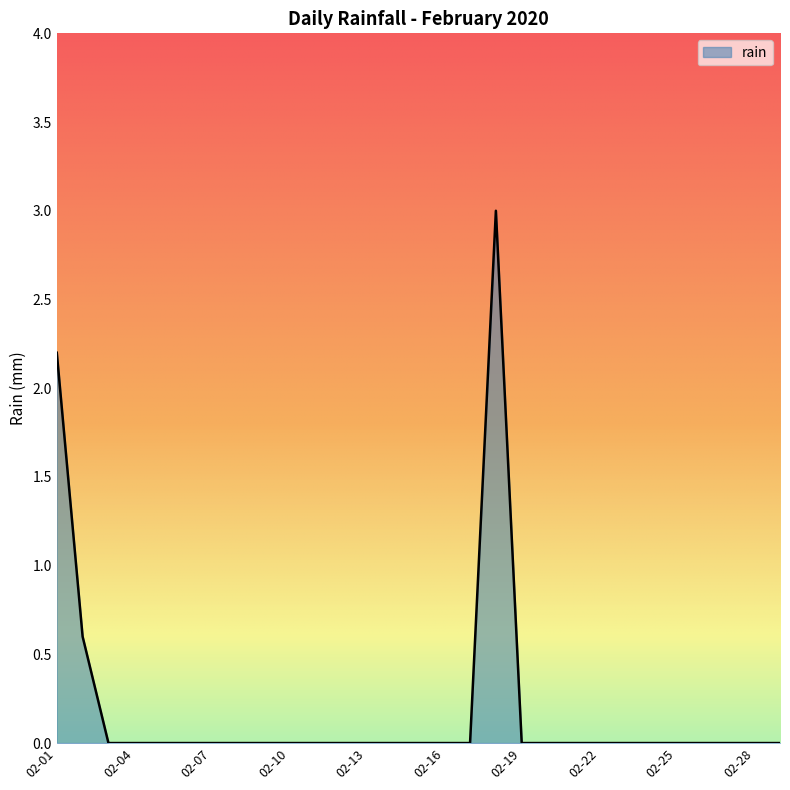

Reading left to right, transcribe all the data shown in this chart.

2020-02-01=2.2	2020-02-02=0.6	2020-02-03=0.0	2020-02-04=0.0	2020-02-05=0.0	2020-02-06=0.0	2020-02-07=0.0	2020-02-08=0.0	2020-02-09=0.0	2020-02-10=0.0	2020-02-11=0.0	2020-02-12=0.0	2020-02-13=0.0	2020-02-14=0.0	2020-02-15=0.0	2020-02-16=0.0	2020-02-17=0.0	2020-02-18=3.0	2020-02-19=0.0	2020-02-20=0.0	2020-02-21=0.0	2020-02-22=0.0	2020-02-23=0.0	2020-02-24=0.0	2020-02-25=0.0	2020-02-26=0.0	2020-02-27=0.0	2020-02-28=0.0	2020-02-29=0.0